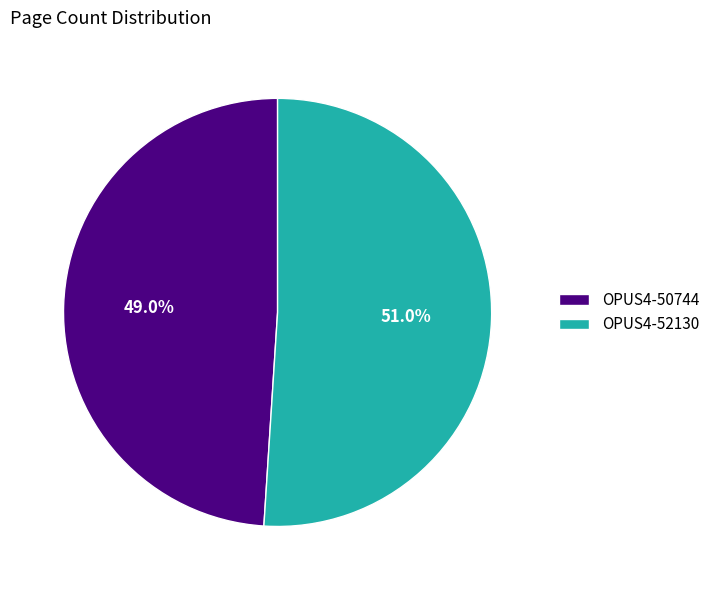

Is OPUS4-52130 the majority of the pie?

Yes